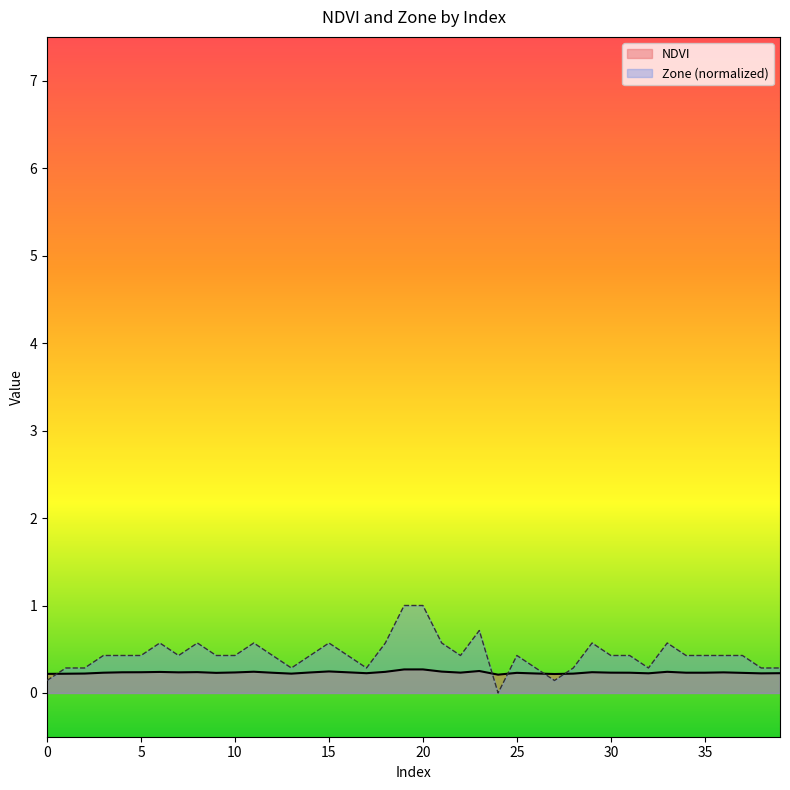

How many lines are shown in the chart?

2